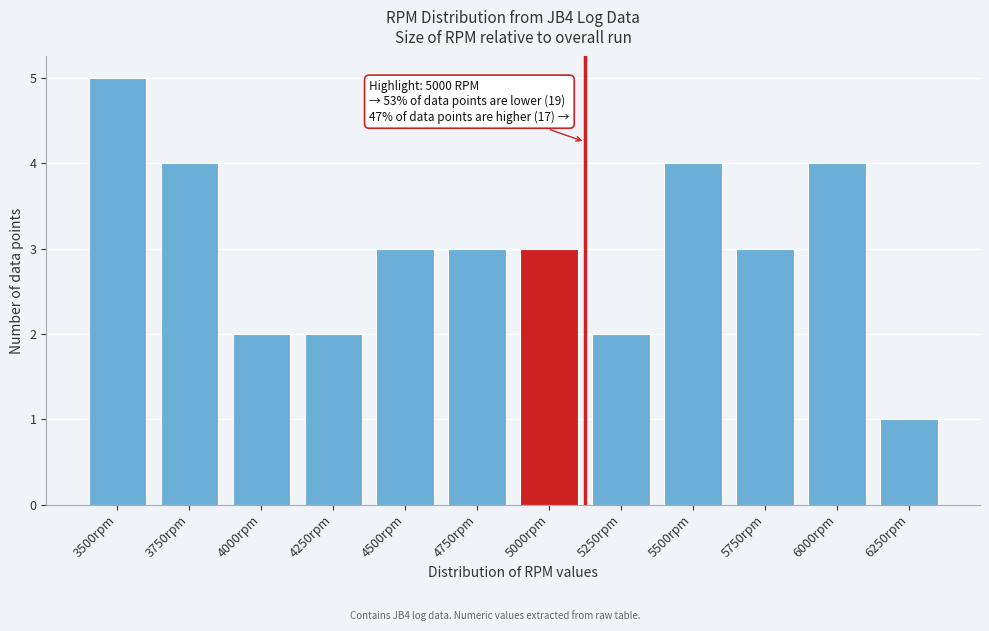

Reading left to right, list all the values displayed in this chart.

5	4	2	2	3	3	3	2	4	3	4	1